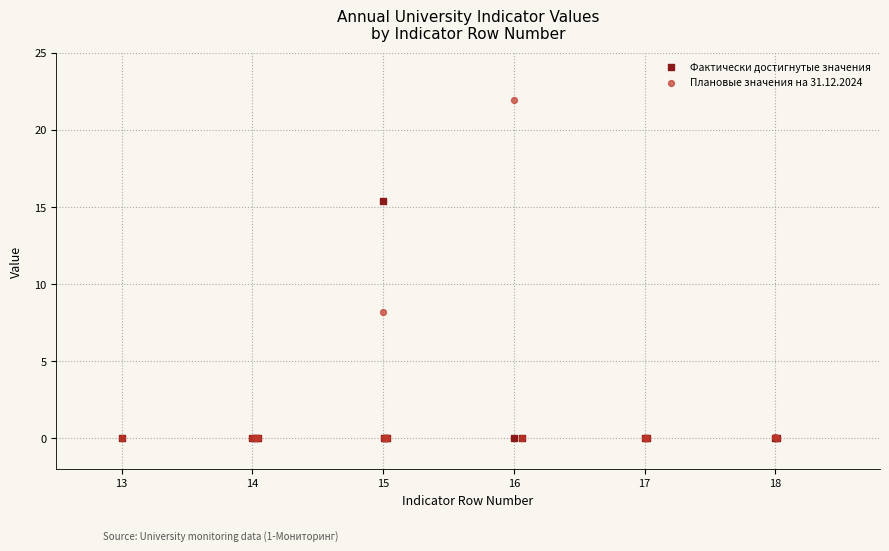

In the Плановые значения на 31.12.2024 series, what Y value is closest to 10?

8.2